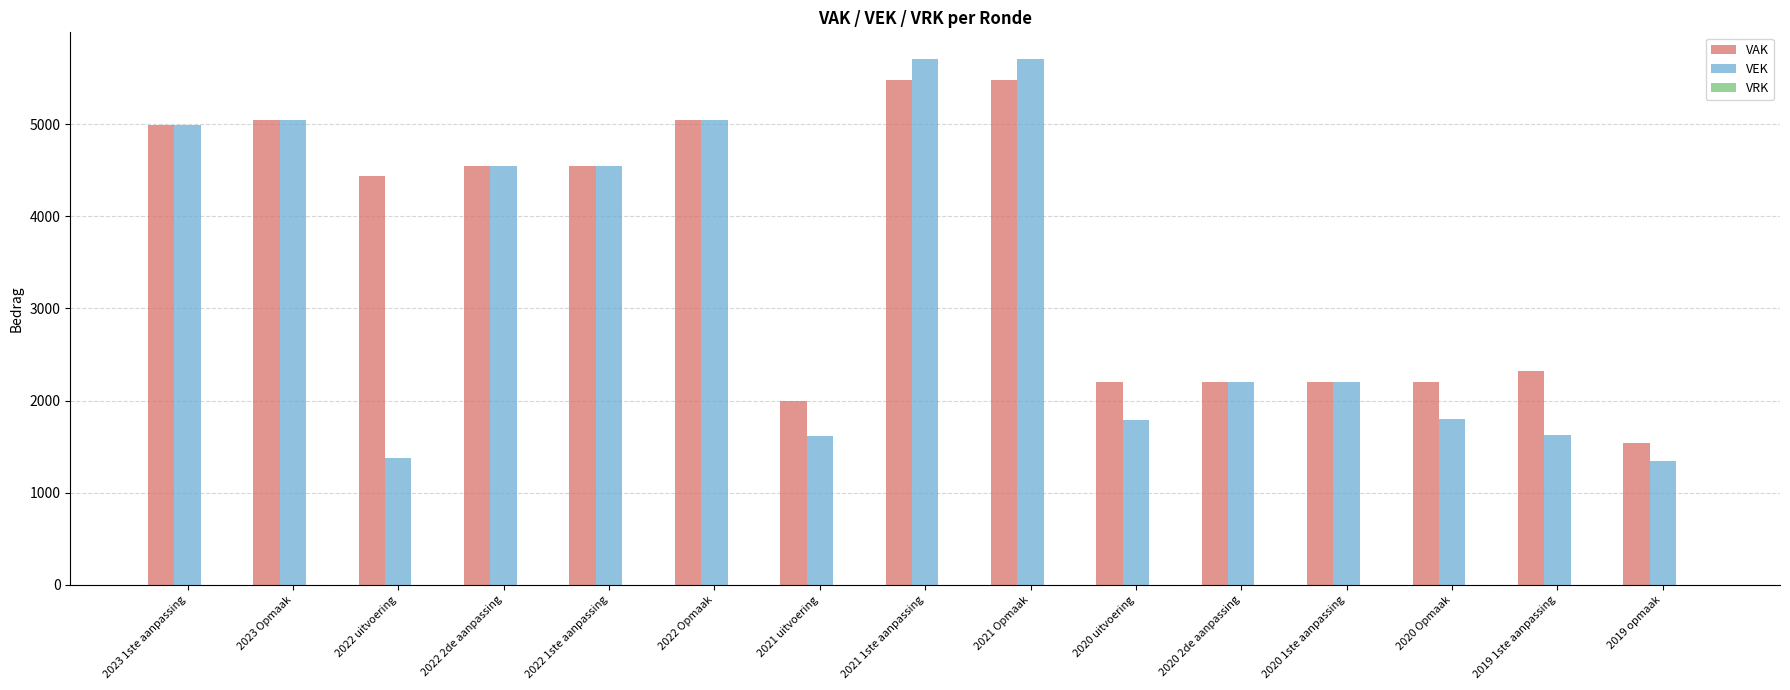

How many bars are there in each group?

2